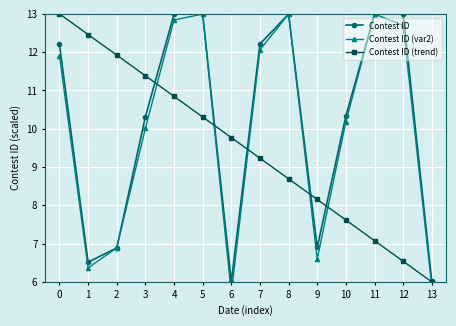

What is the difference between the highest and lowest values at 7?

3.0